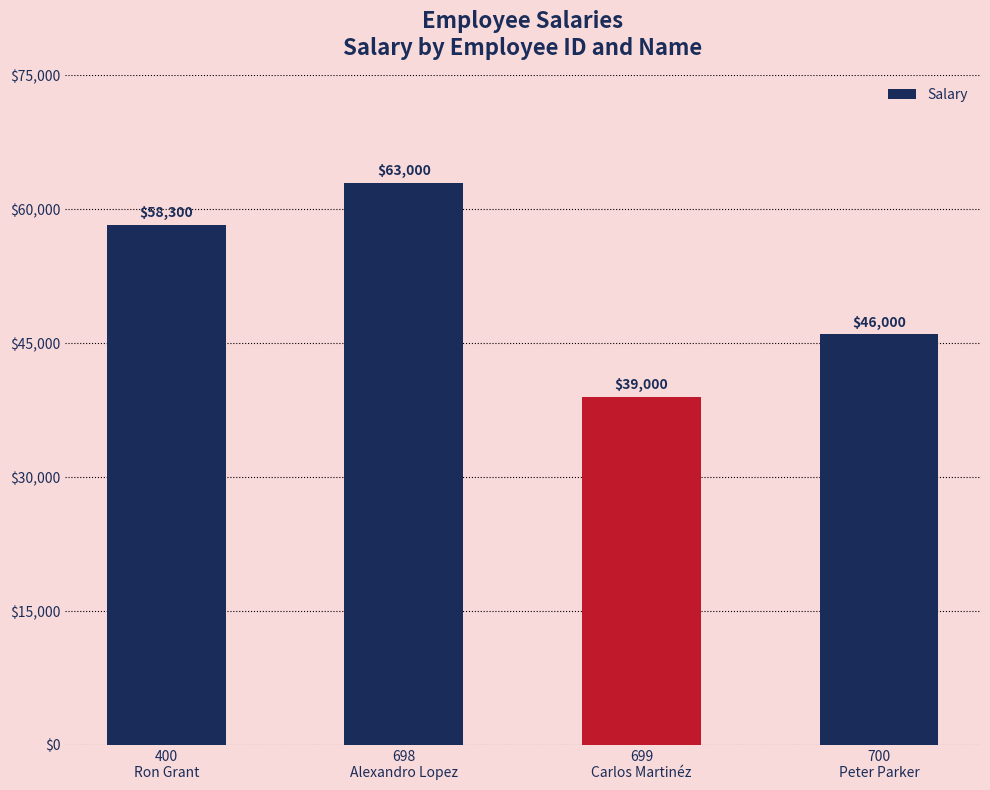

What is the approximate value at 400
Ron Grant, to the nearest 50?

58300